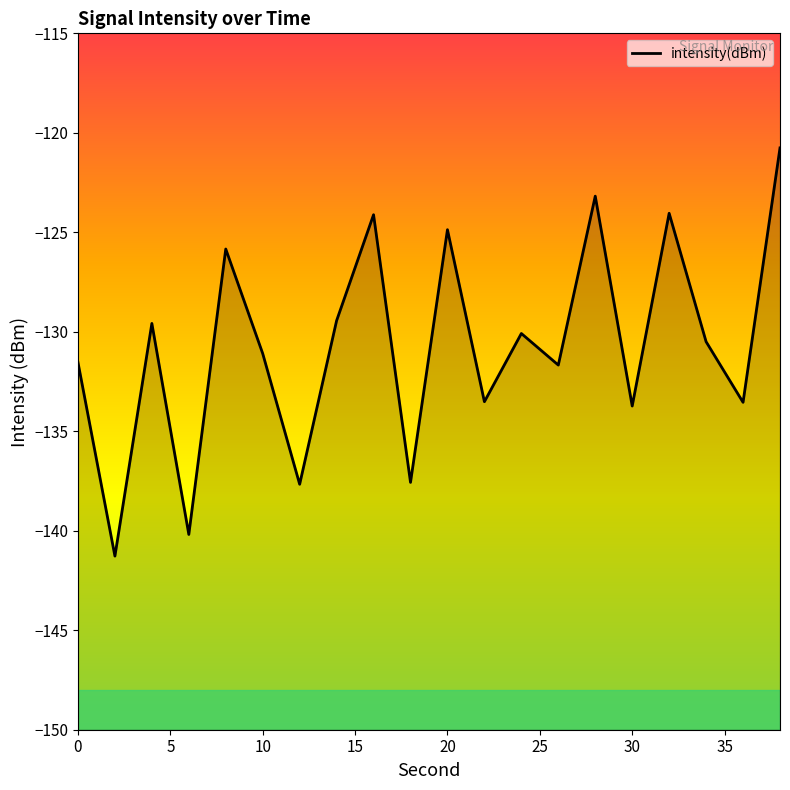

What is the change in value from 22 to 28?

+10.3